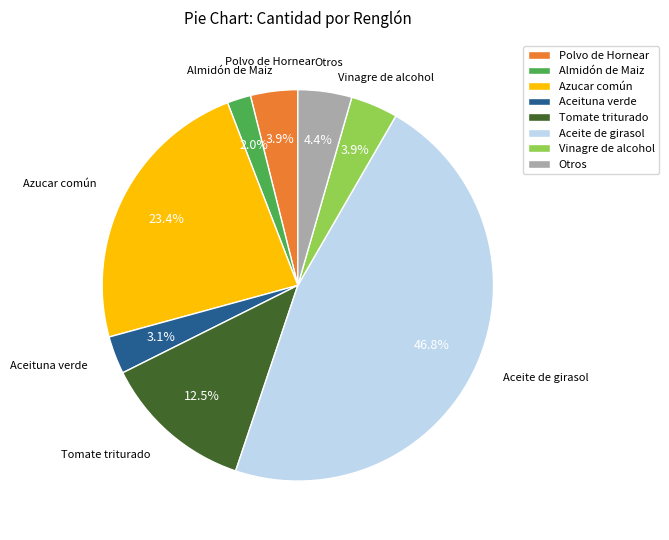

Is Tomate triturado the majority of the pie?

No